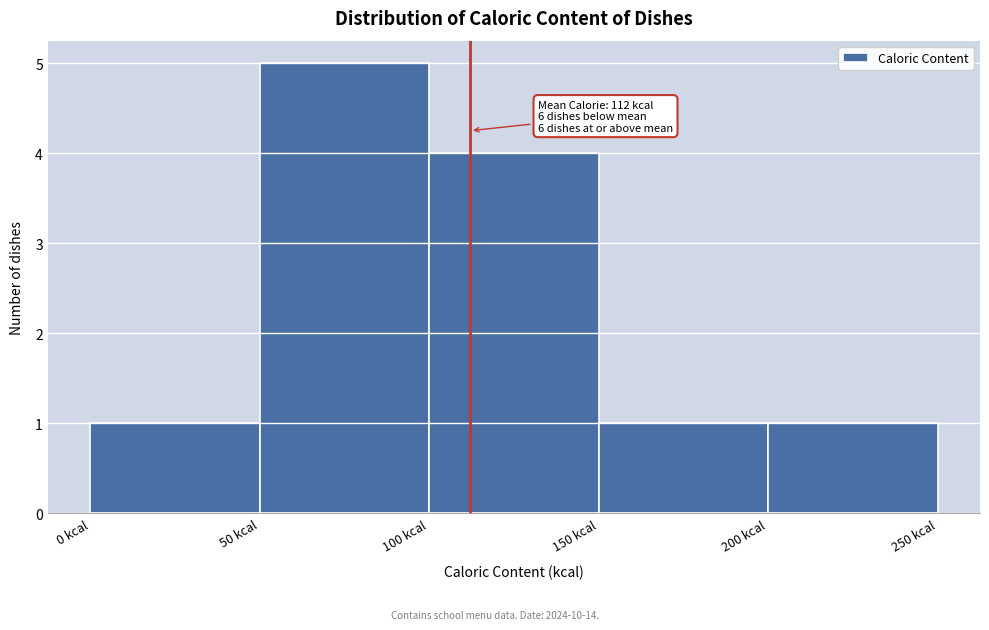

Over which range of the x-axis is the bar tallest?

50 to 100